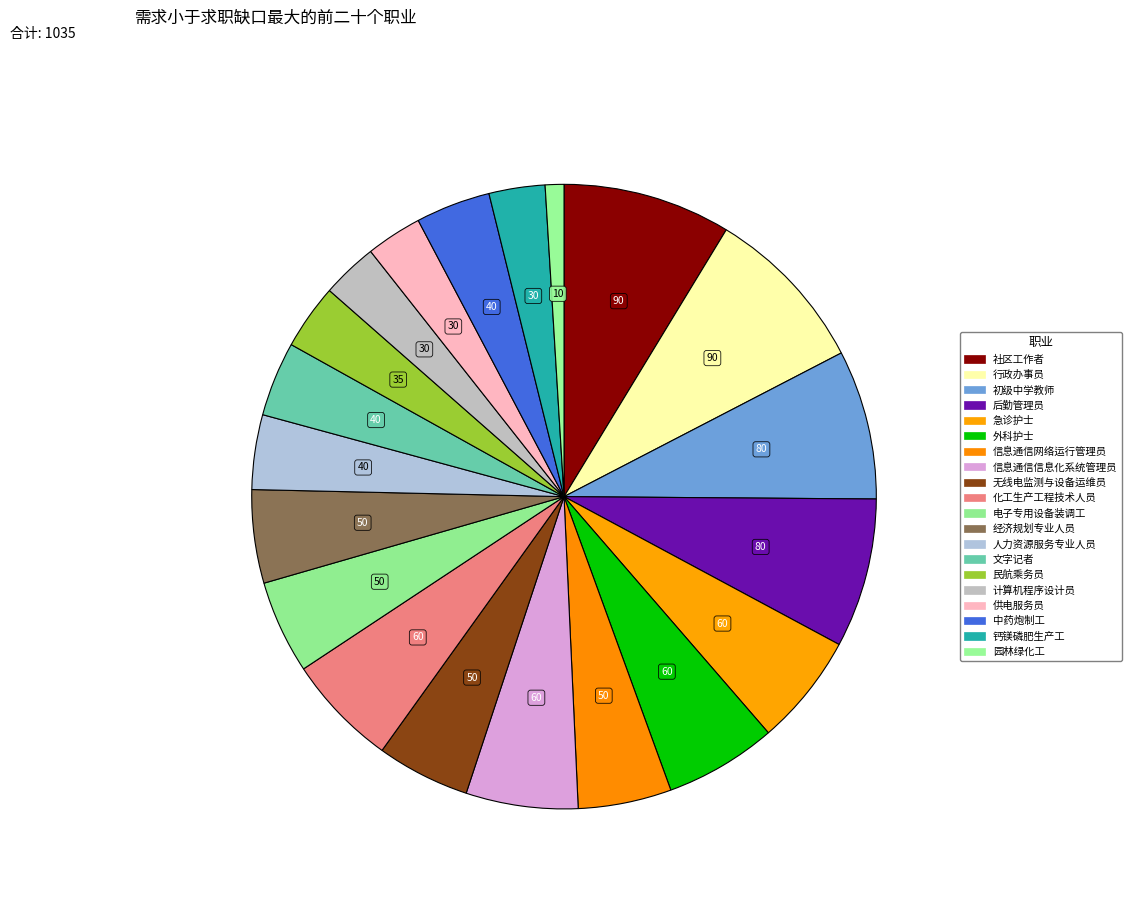

Count the number of slices in the pie.

20